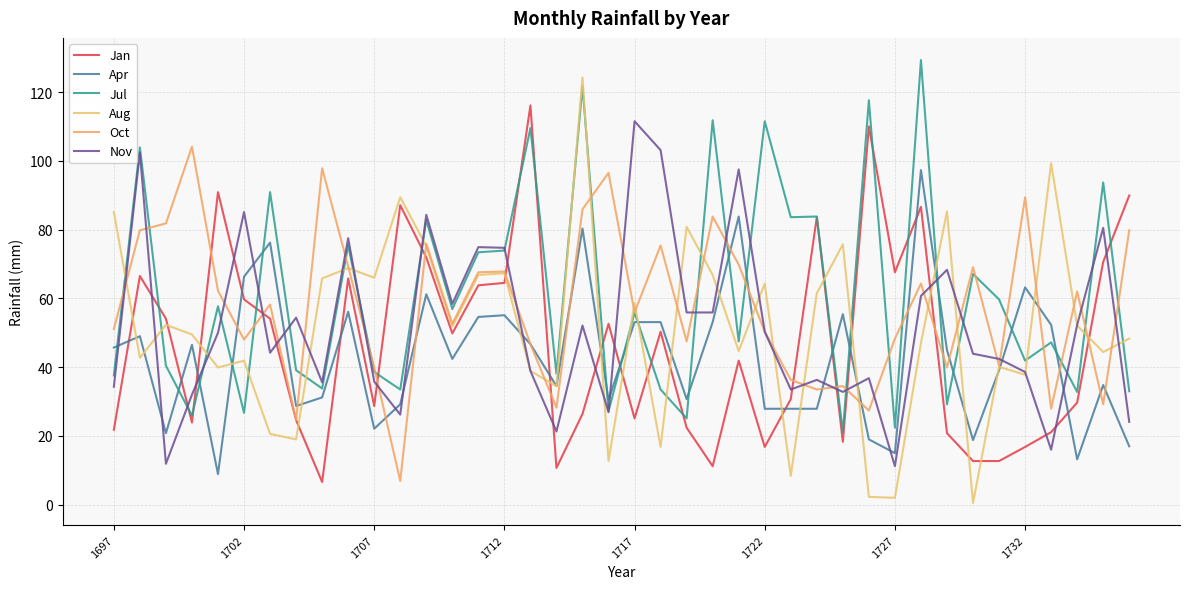

Does the chart display data point markers on the line(s)?

No